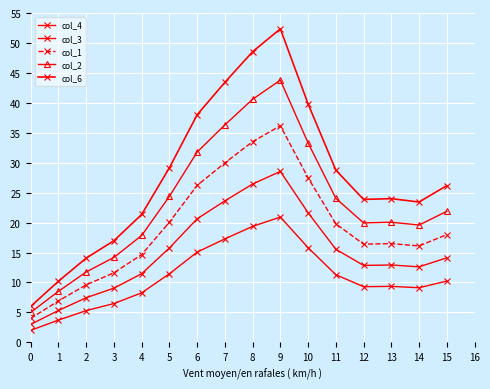

What is the value of the col_1 point at the 2nd from the left?

6.9